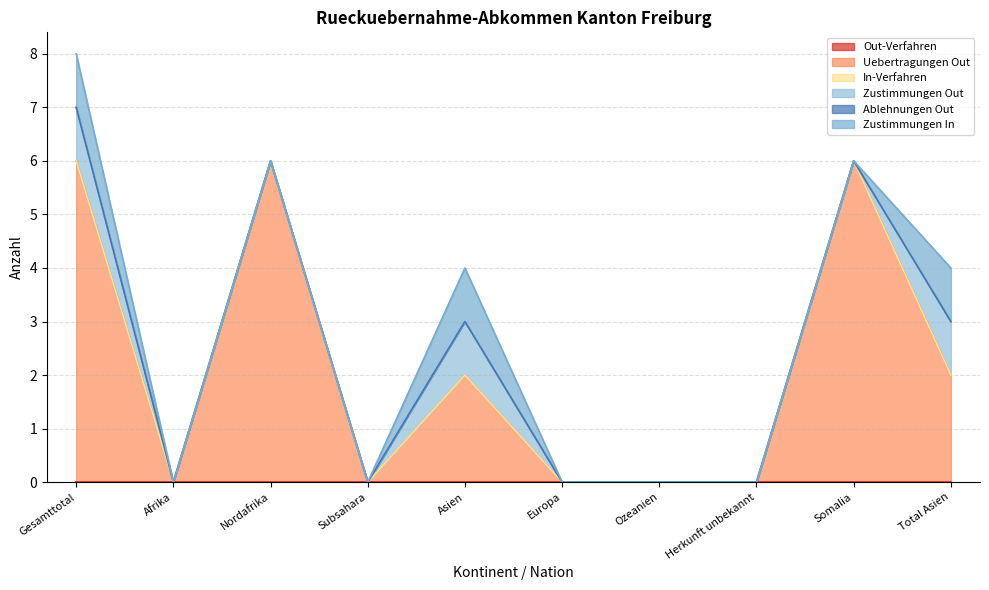

How many distinct data groups are displayed?

6